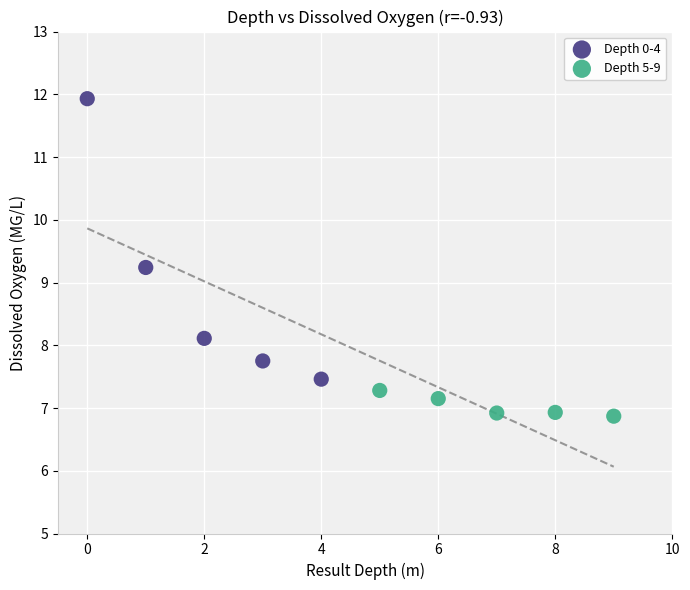

What are all the series names shown in the legend?

Depth 0-4, Depth 5-9